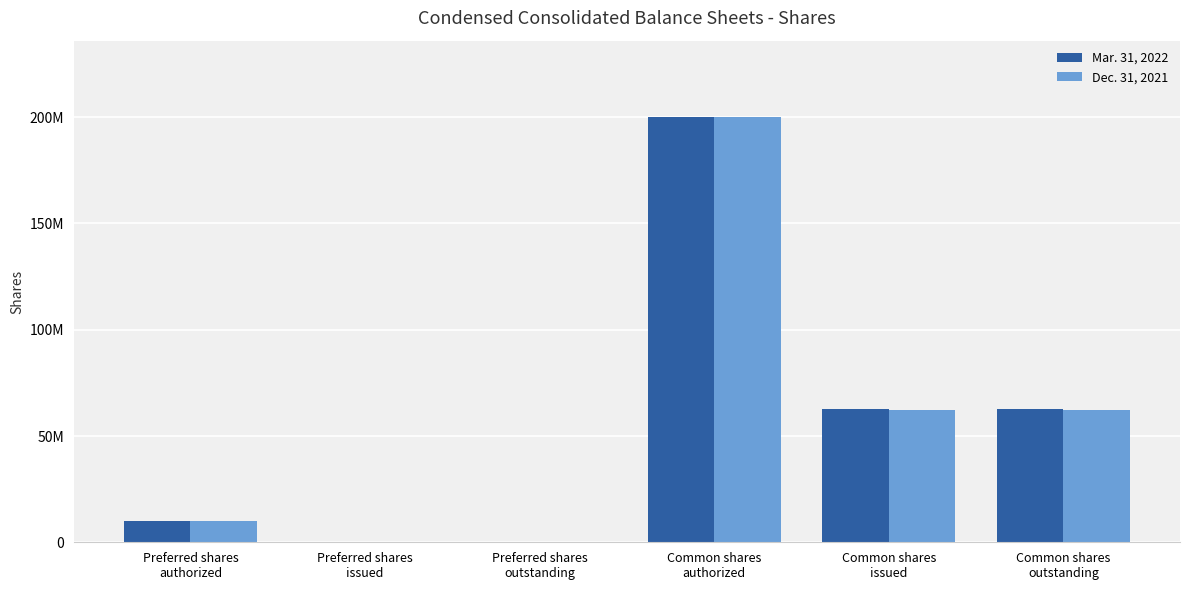

What are all the series names shown in the legend?

Mar. 31, 2022, Dec. 31, 2021